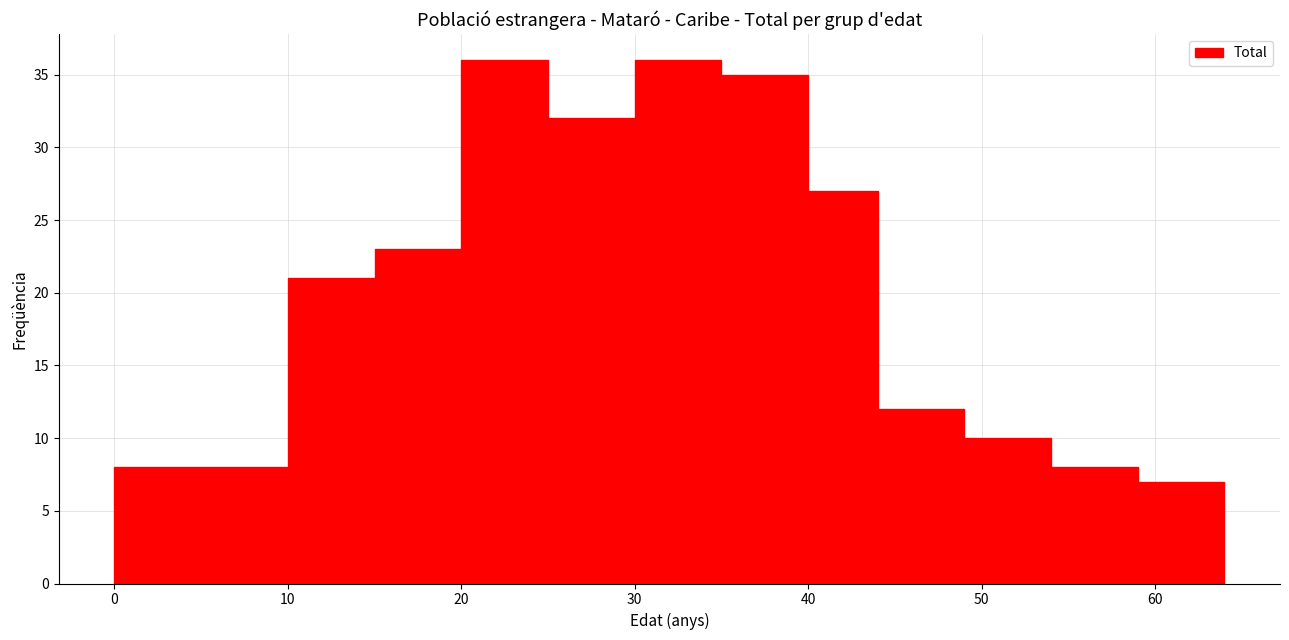

Reading left to right, transcribe this chart: for each bar, give the range it covers on the x-axis and its height. The values are not printed on the chart, so give them approximately, as read against the axis.

0 to 5: 8
5 to 10: 8
10 to 15: 21
15 to 20: 23
20 to 25: 36
25 to 30: 32
30 to 35: 36
35 to 40: 35
40 to 44: 27
44 to 49: 12
49 to 54: 10
54 to 59: 8
59 to 64: 7